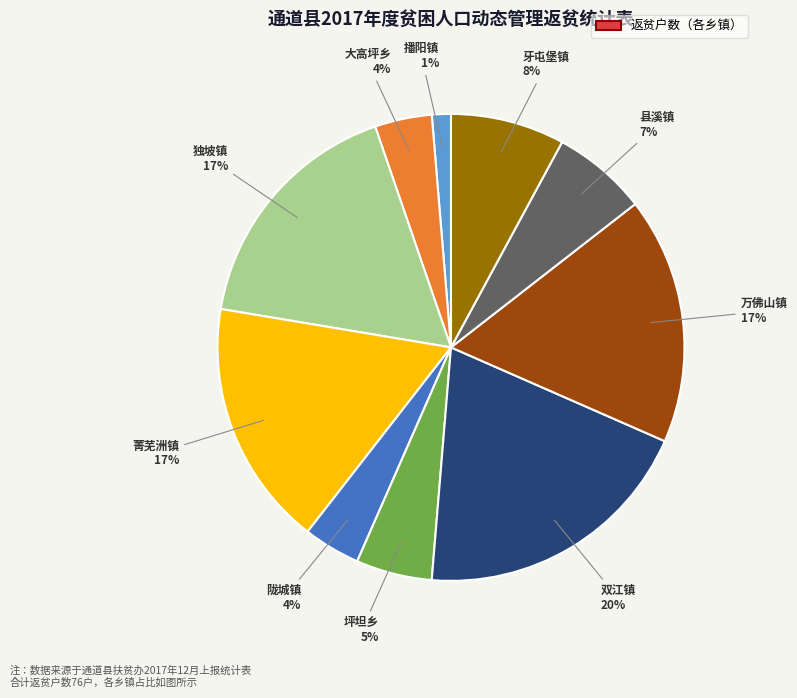

To the nearest percent, what is the difference between the 双江镇 and 独坡镇 slice percentages?

3%